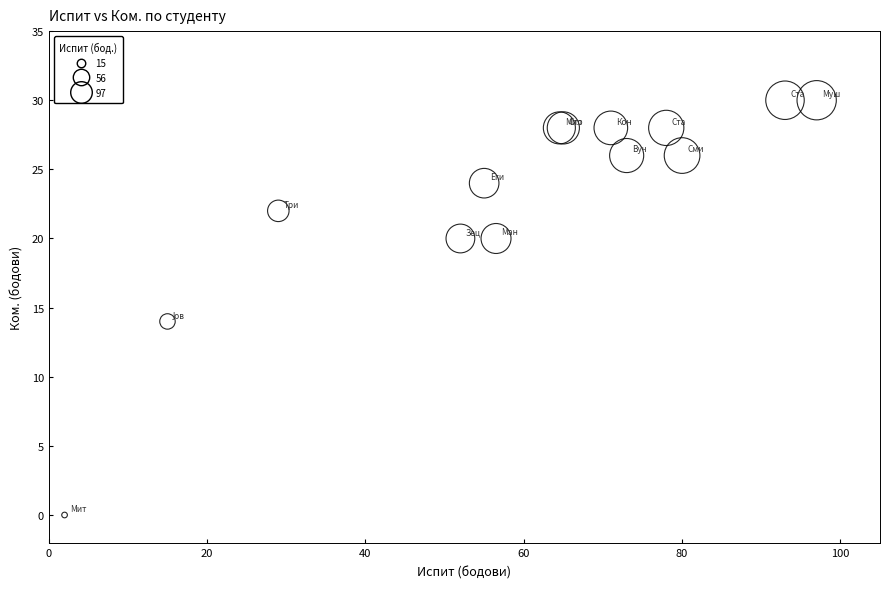

What Y value in the scatter plot is closest to 15?

14